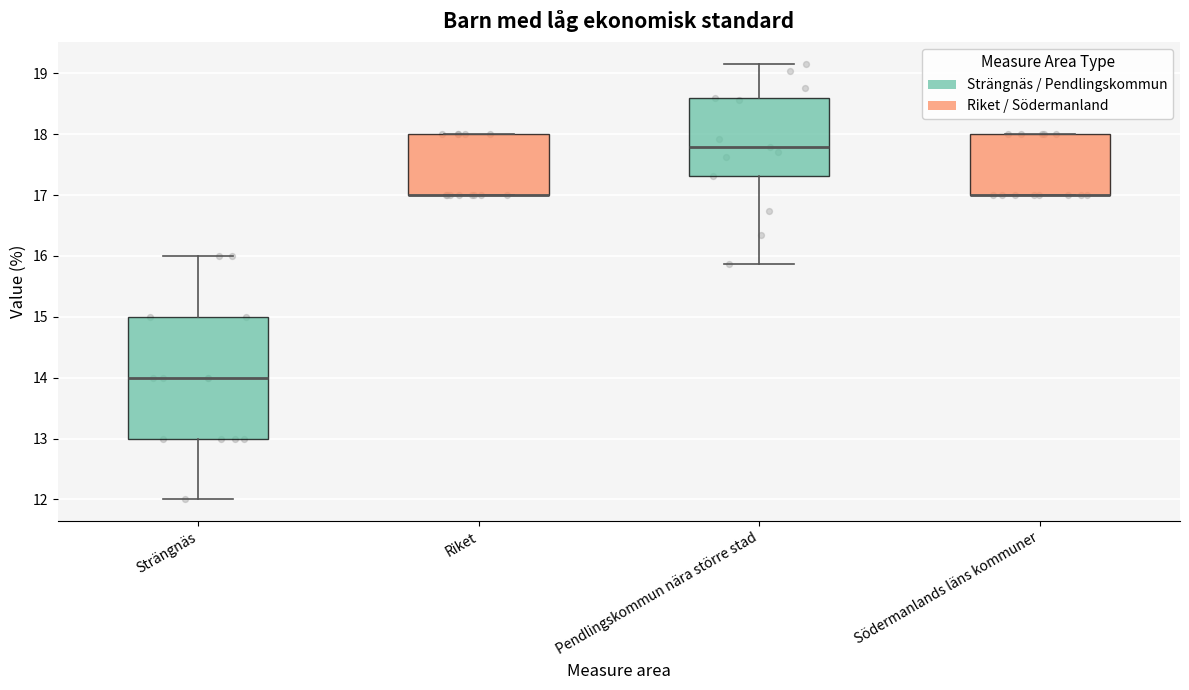

Reading left to right, transcribe this box plot: for each box, give where its median line is, the range the box spans, and where its two whiskers end, as read against the y-axis. The values are not printed on the chart, so give them approximately, as read against the axis.

Strängnäs: median 14.0, box 13.0 to 15.0, whiskers 12.0 to 16.0
Riket: median 17.0 (drawn on the box's lower edge), box 17.0 to 18.0, whiskers 17.0 to 18.0
Pendlingskommun nära större stad: median 17.8, box 17.3 to 18.6, whiskers 15.9 to 19.2
Södermanlands läns kommuner: median 17.0 (drawn on the box's lower edge), box 17.0 to 18.0, whiskers 17.0 to 18.0